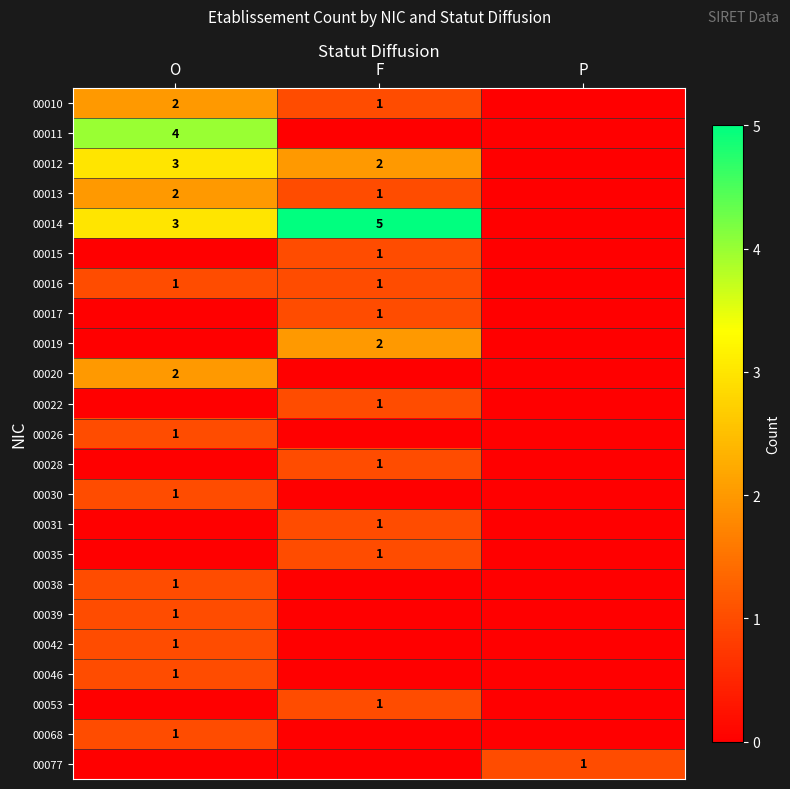

The value of 00016 at O is 1. True or false?

True